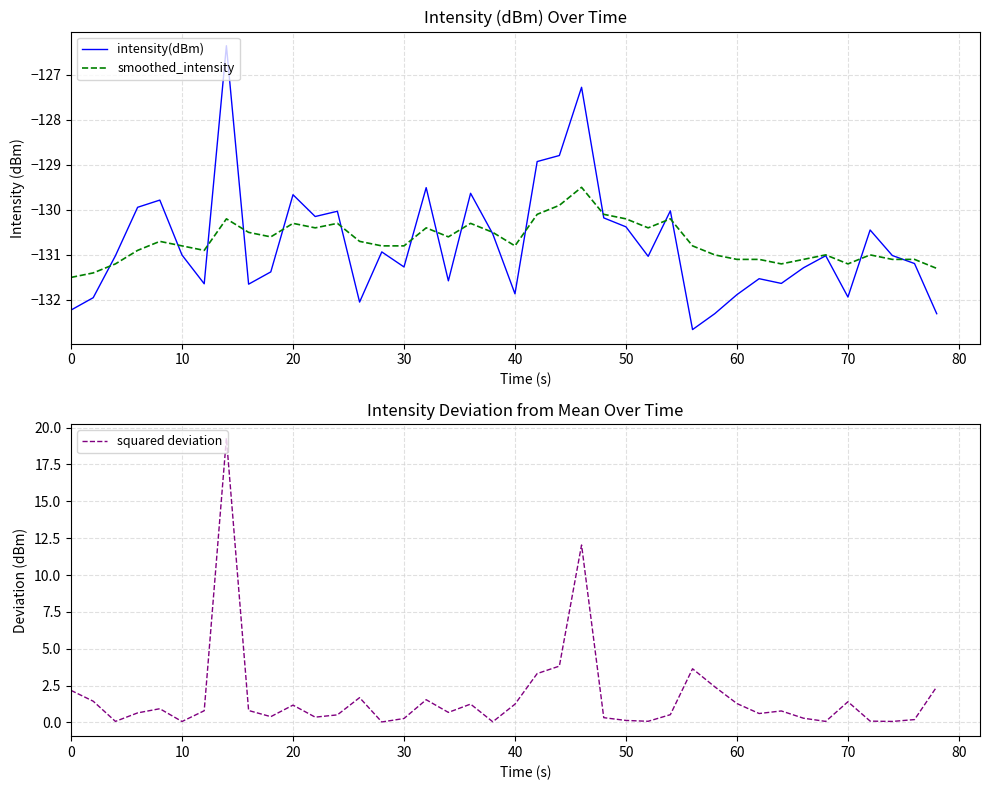

What is the minimum value for intensity(dBm)?

-132.7